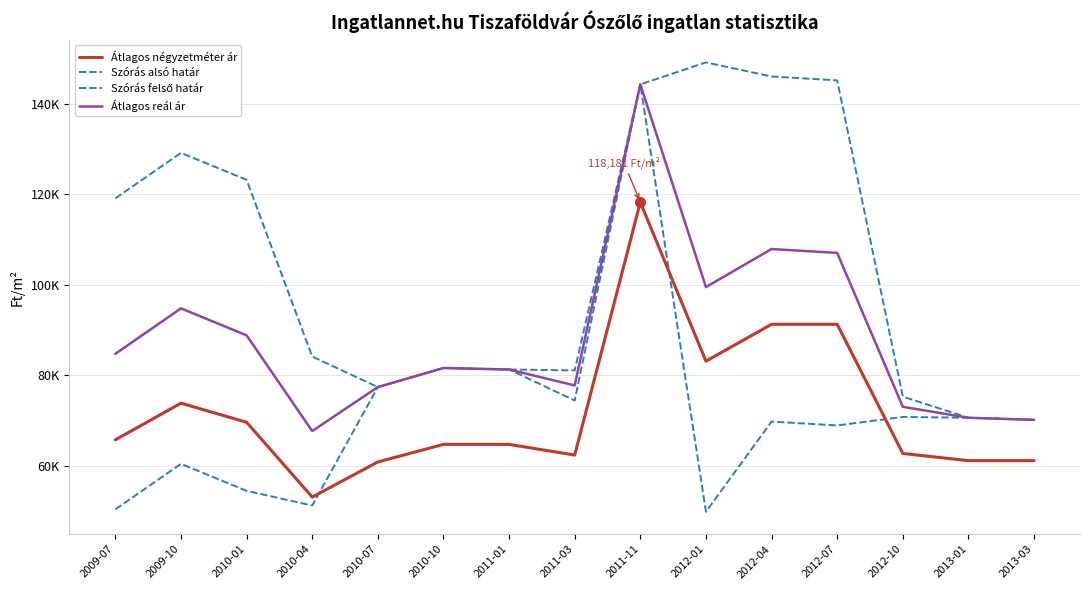

Does the chart have visible grid lines?

Yes